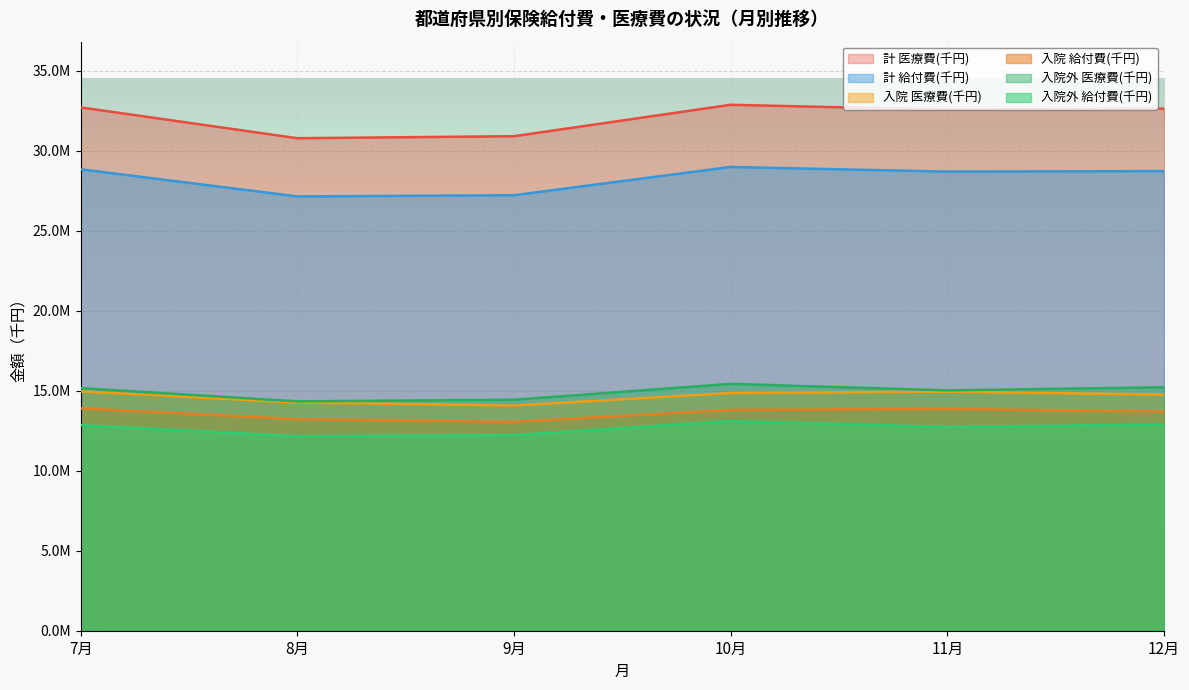

What are all the series names shown in the legend?

計 医療費(千円), 計 給付費(千円), 入院 医療費(千円), 入院 給付費(千円), 入院外 医療費(千円), 入院外 給付費(千円)